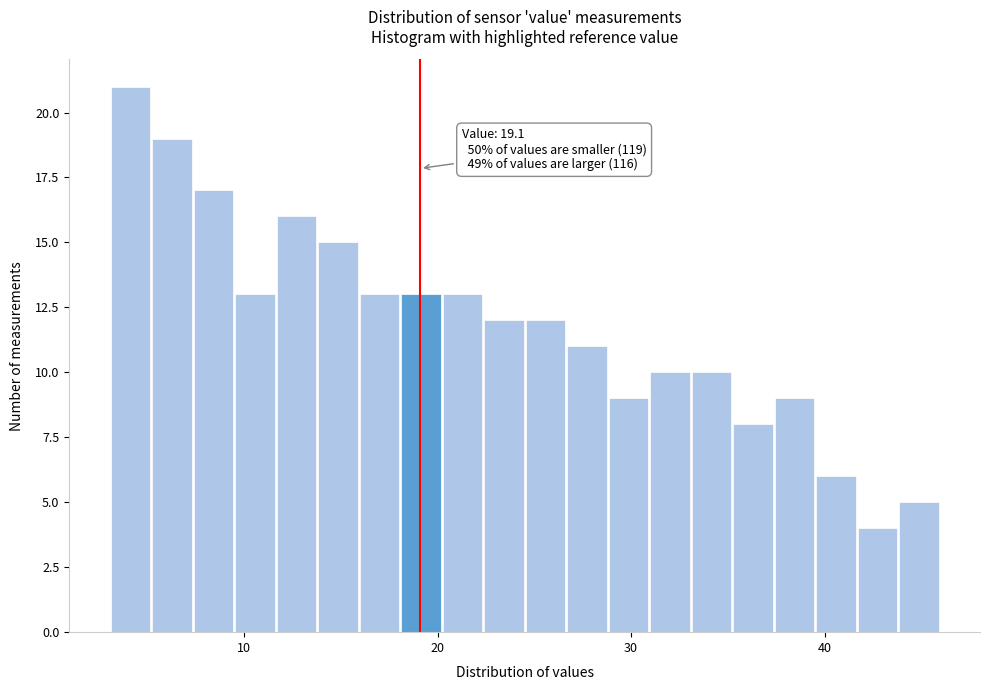

Read against the x-axis, roughly where is the centre of the tallest bar?

4